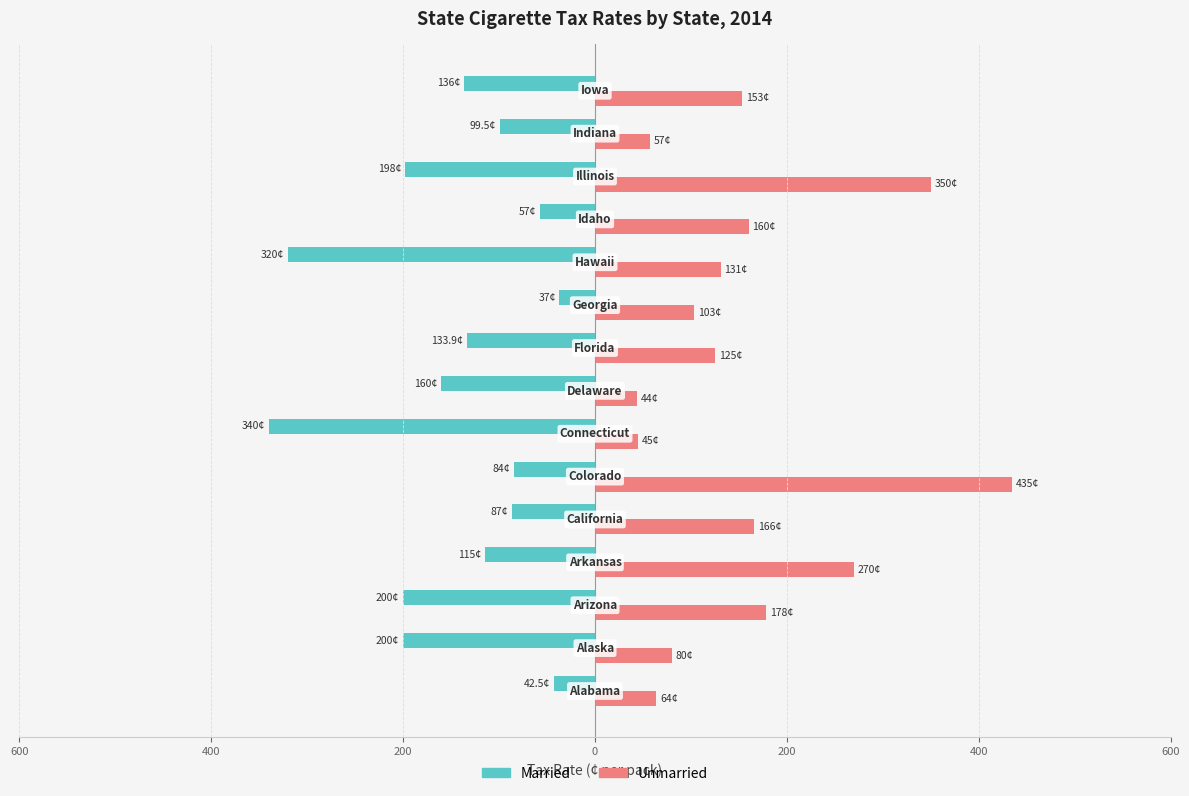

How many bars are there in total?

30